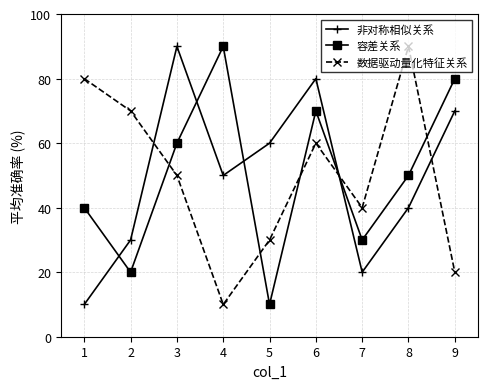

At how many categories does at least one series exceed 23?

9